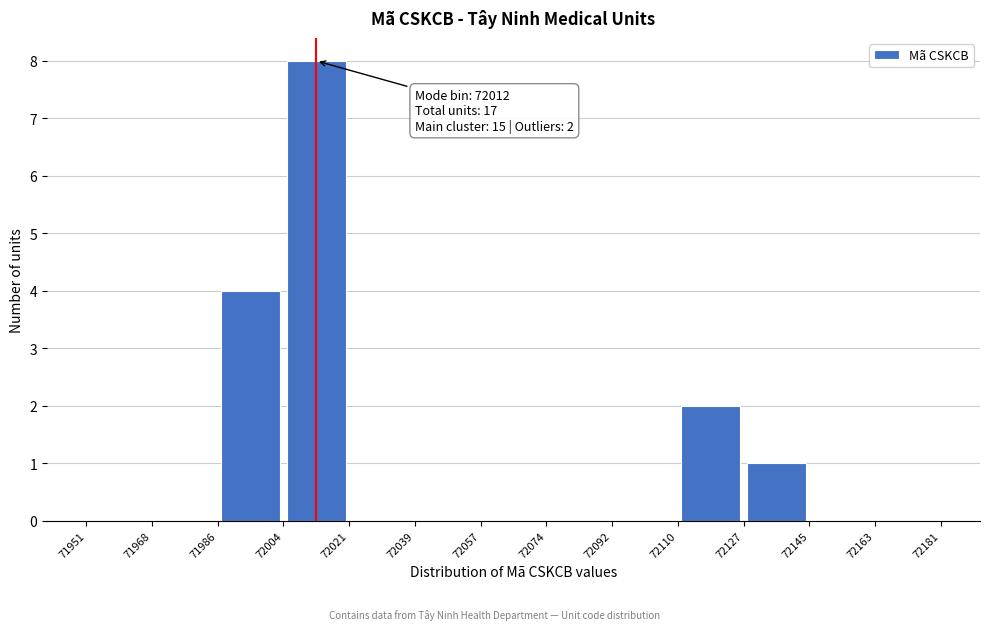

Which range on the x-axis has the tallest bar?

72004 to 72021